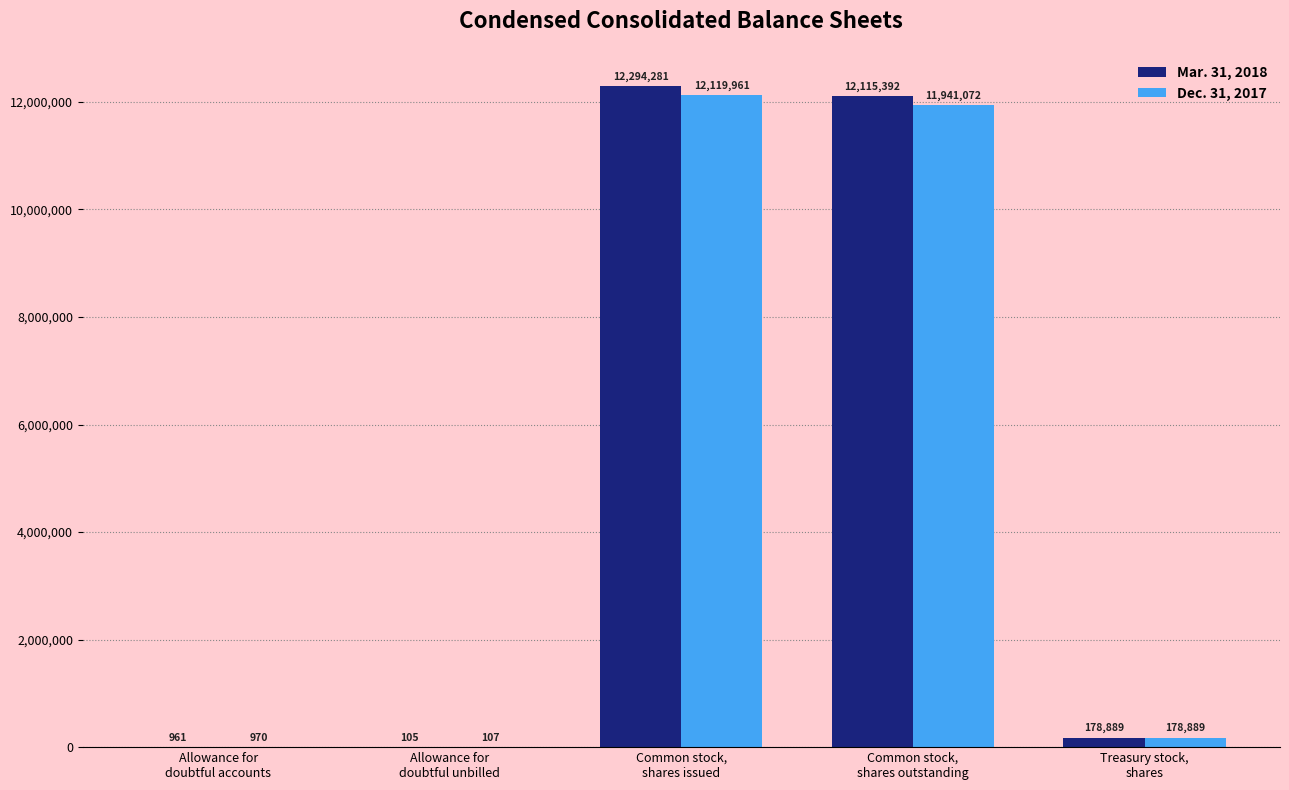

What is the highest value of the Mar. 31, 2018 series?

12294281